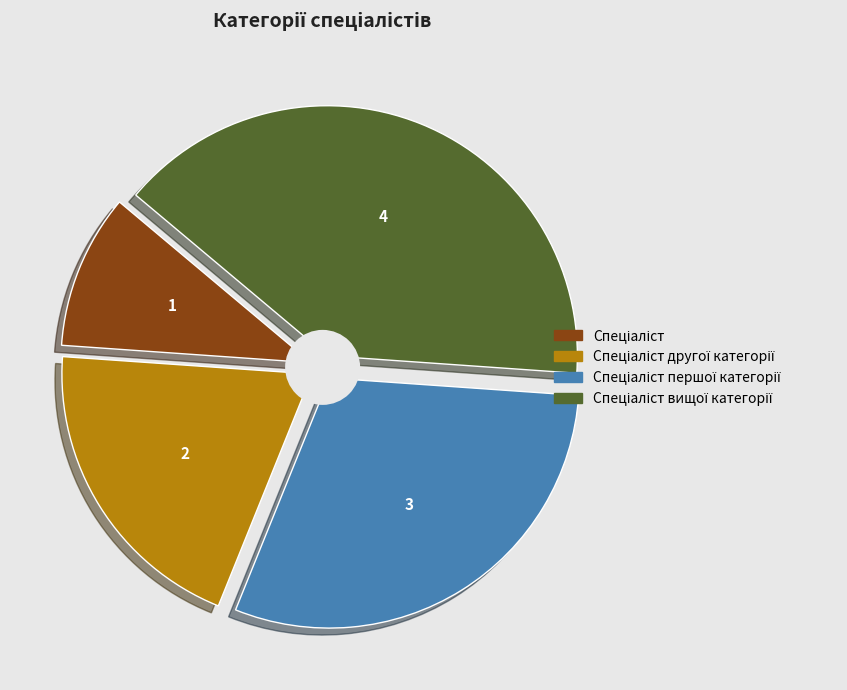

What is the largest slice in the pie chart?

Спеціаліст вищої категорії